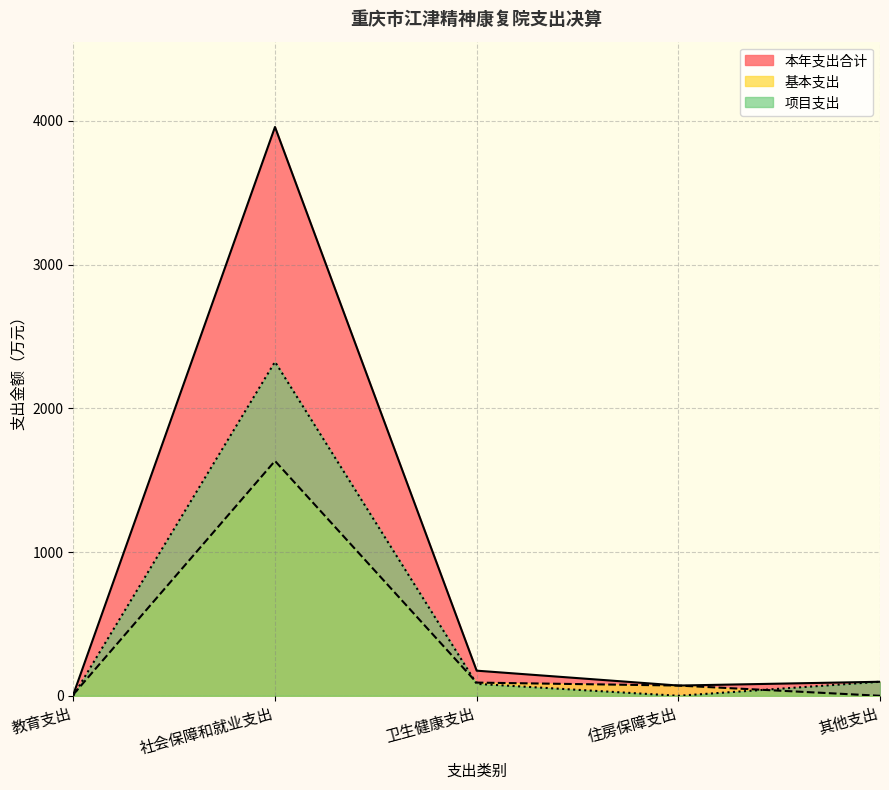

In 基本支出, how many points are higher than both neighbors (excluding endpoints)?

1